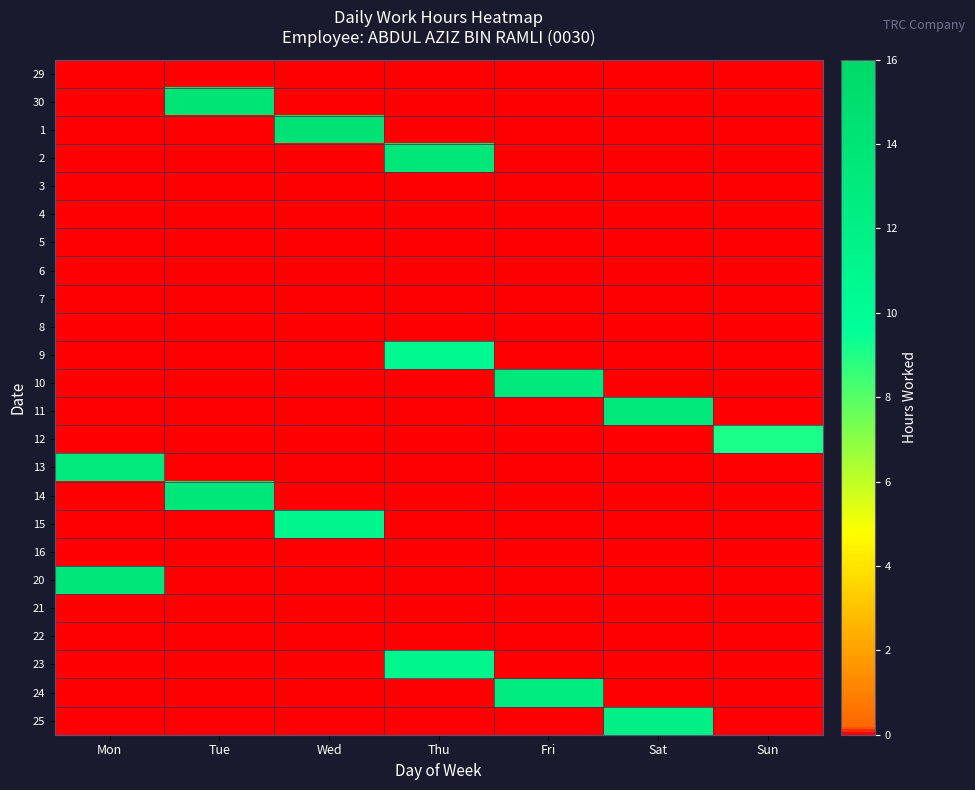

At how many categories does at least one series exceed 5?

7